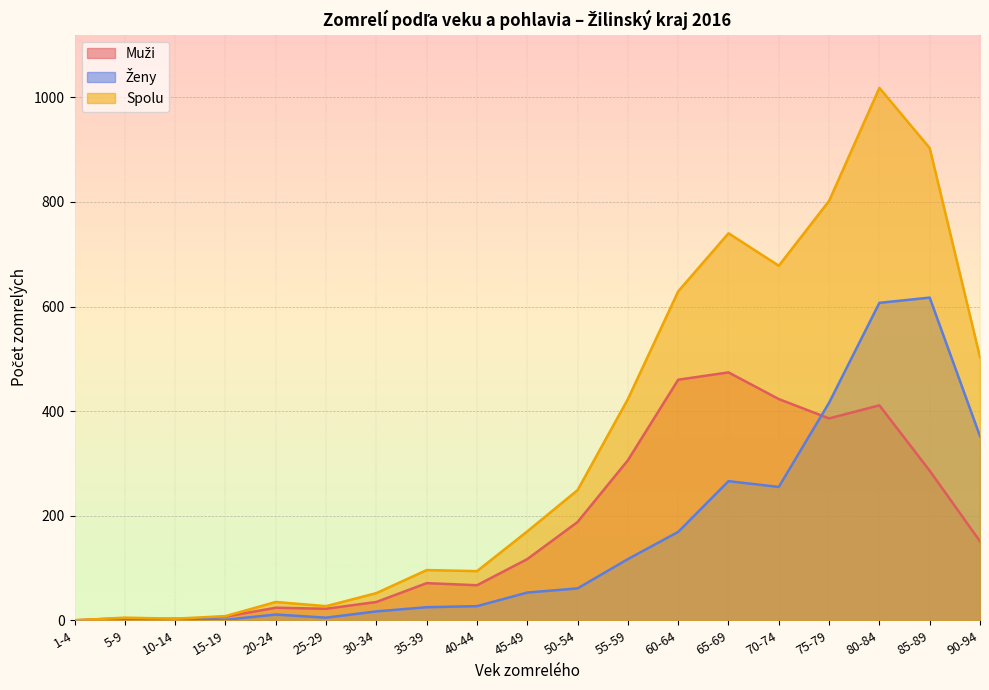

What is the sum of the Ženy values at 45-49 and 10-14?

56